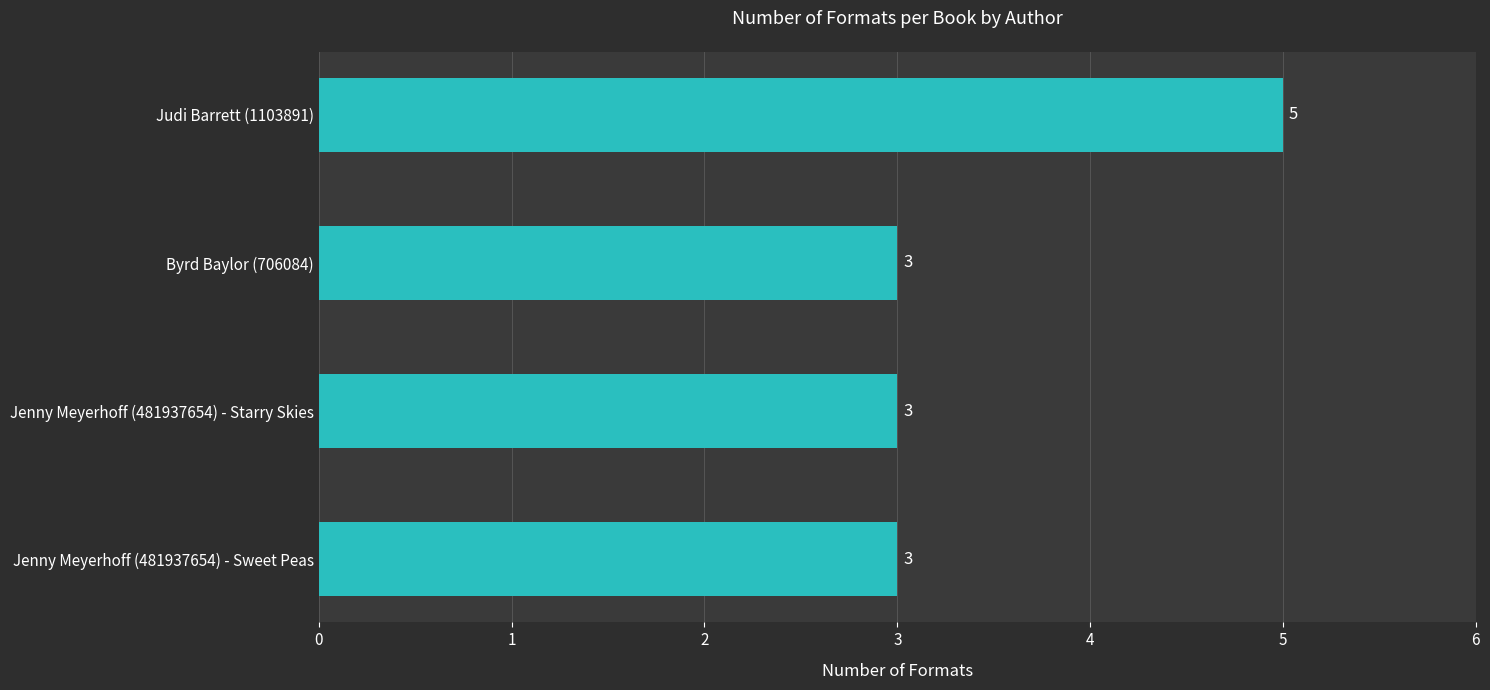

Approximately how many times larger is the value at Jenny Meyerhoff (481937654) - Sweet Peas compared to Byrd Baylor (706084)?

1.0